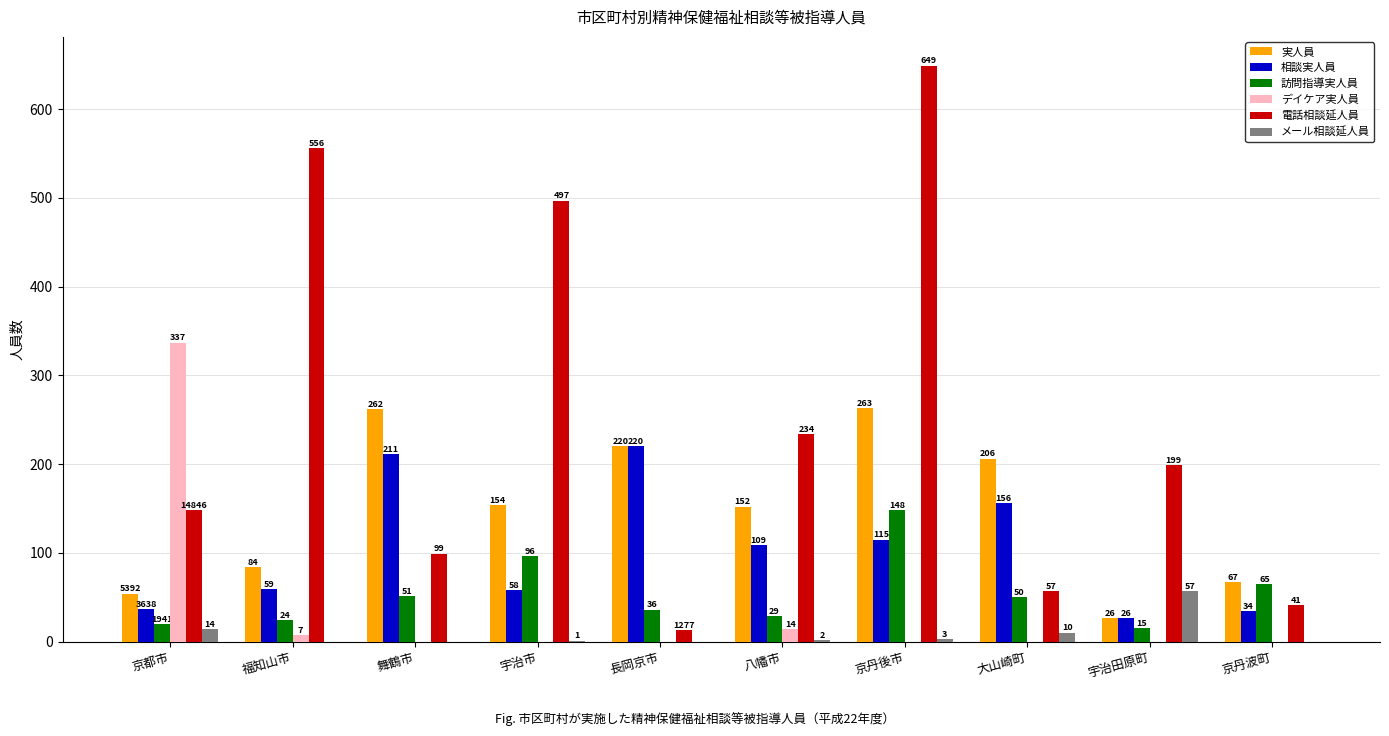

Which category has the highest value across all series?

京丹後市